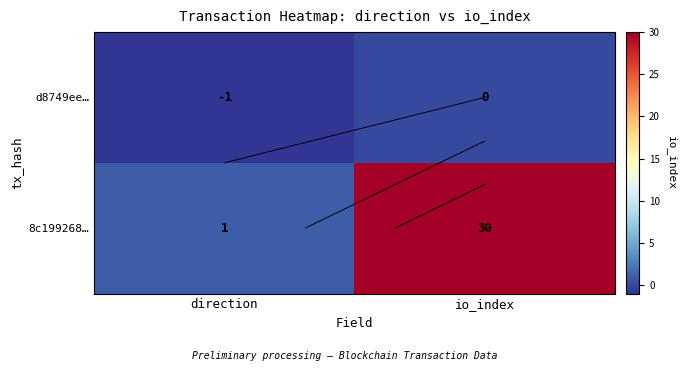

Which series has the widest spread of values?

8c199268…